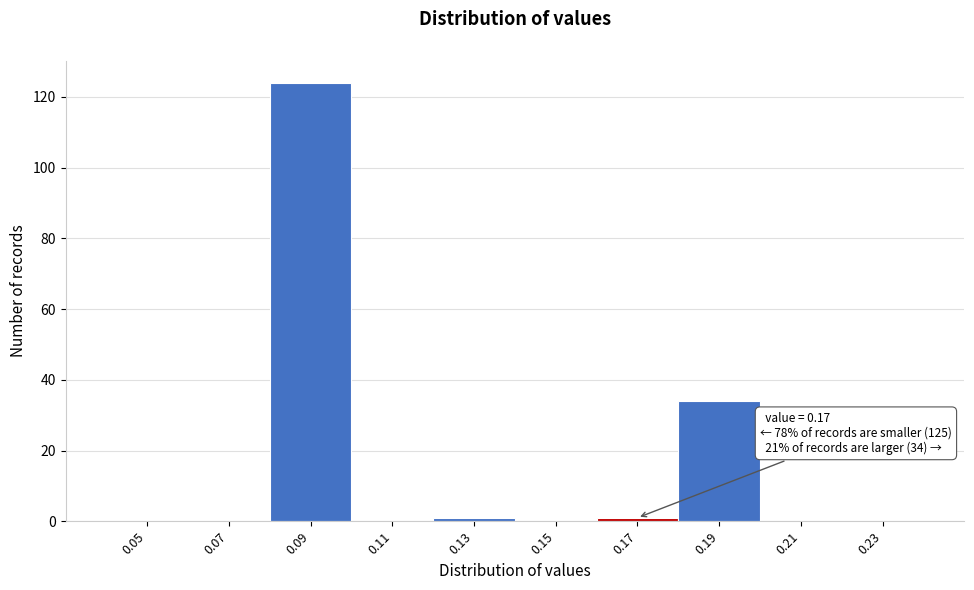

Reading right to left, list all the values displayed in this chart.

0.23=0	0.21=0	0.19=34	0.17=1	0.15=0	0.13=1	0.11=0	0.09=124	0.07=0	0.05=0